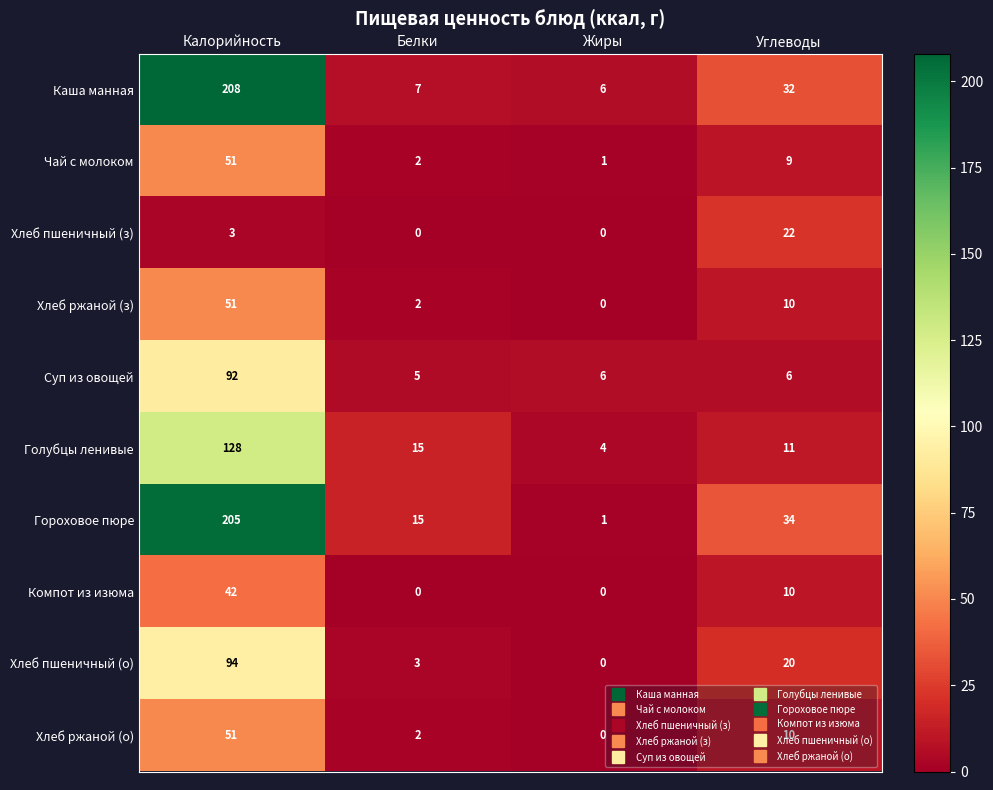

The Каша манная series shows 7 at Белки. True or false?

True